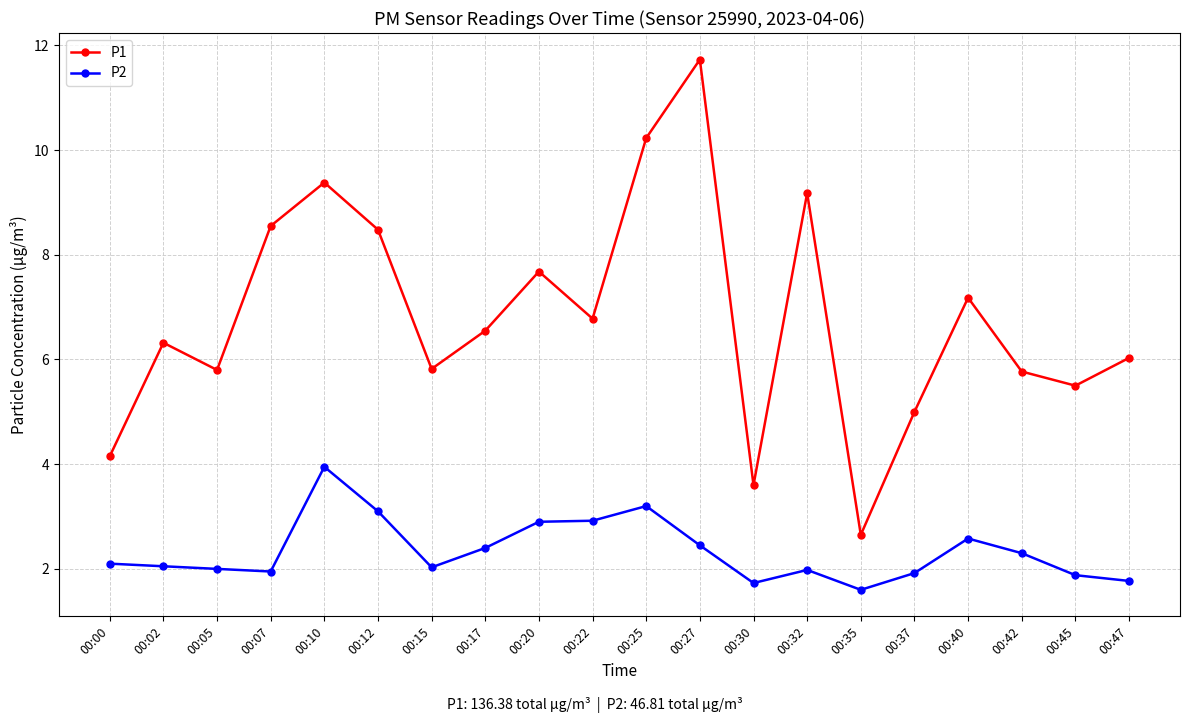

At how many categories does at least one series exceed 10?

2